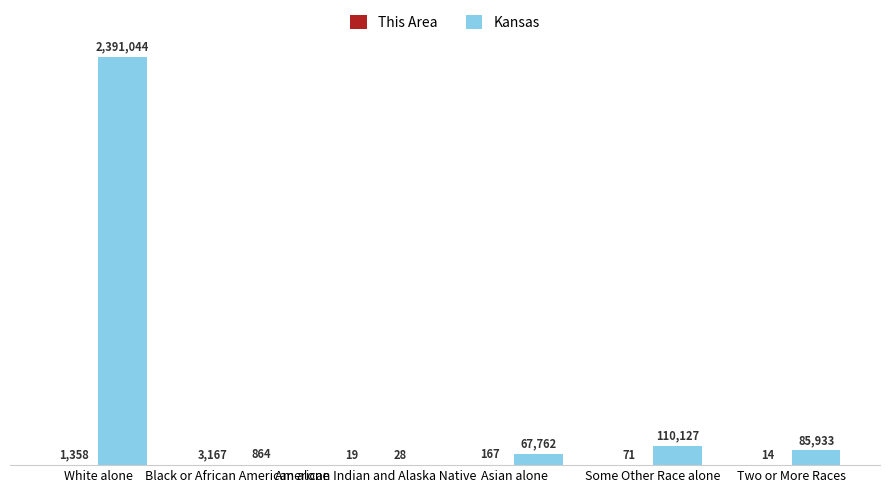

Are the bars grouped side by side (vs. stacked)?

Yes